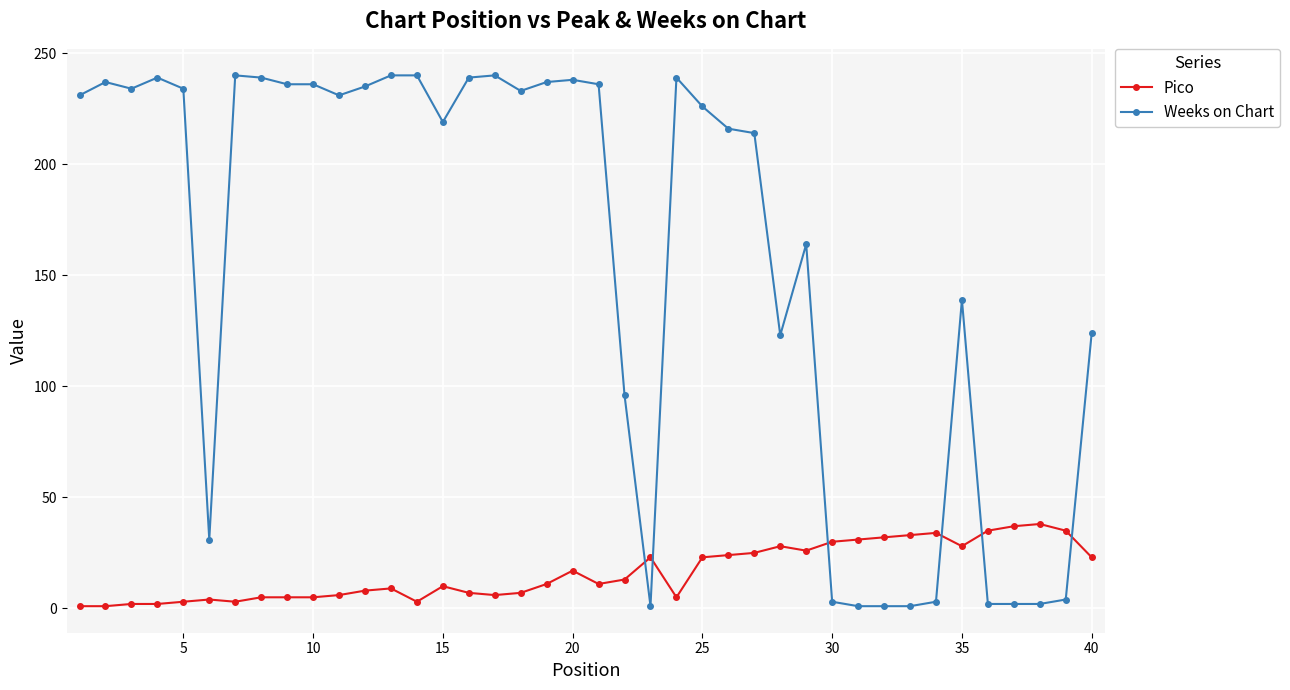

What is the difference between the second highest and second lowest values in the Weeks on Chart series?

239